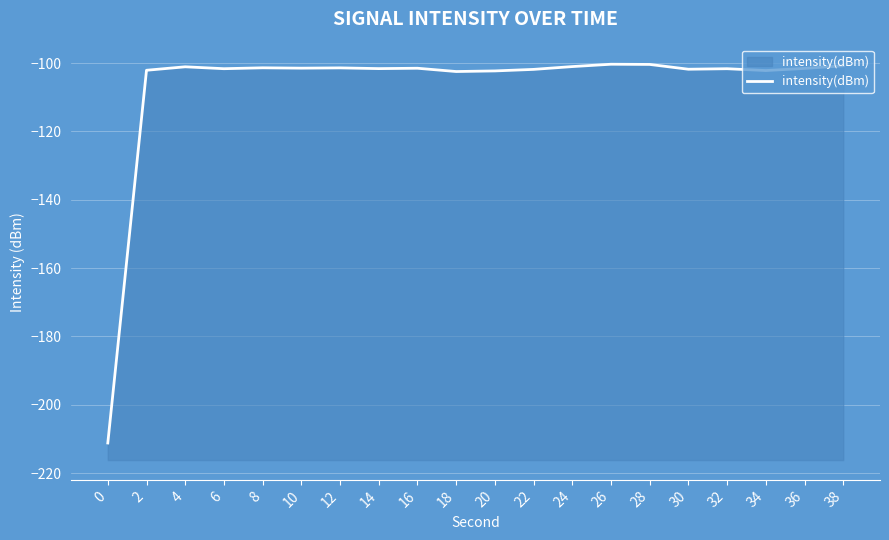

At which category does the data reach its first local valley?

6